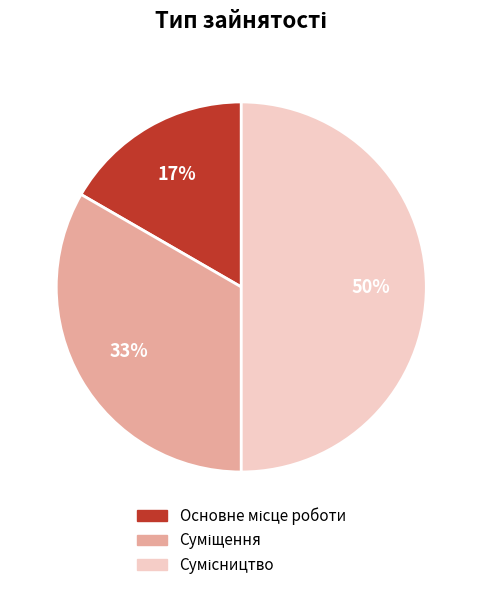

To the nearest percent, what is the difference between the largest and smallest slice percentages?

33%